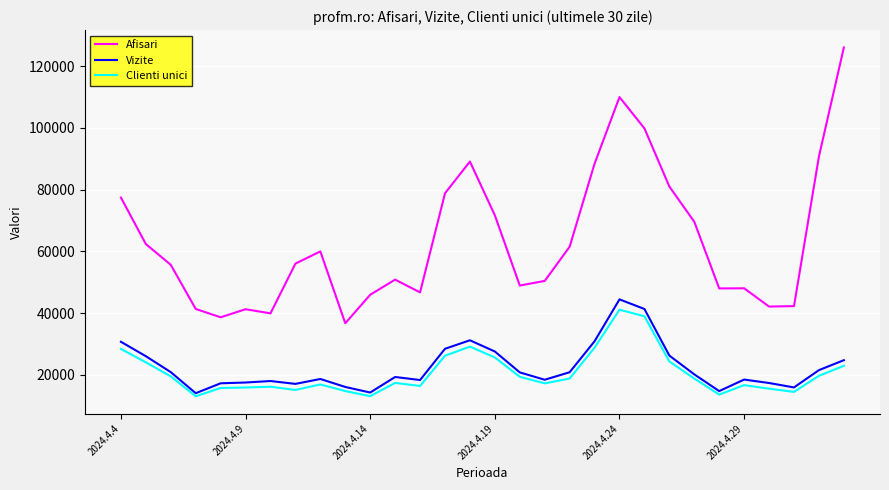

Is this an area chart (filled region under the line)?

No